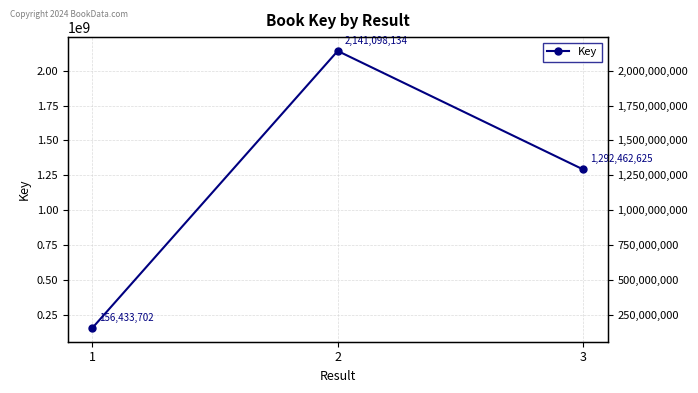

Reading left to right, extract all data points from this chart.

156433702	2141098134	1292462625